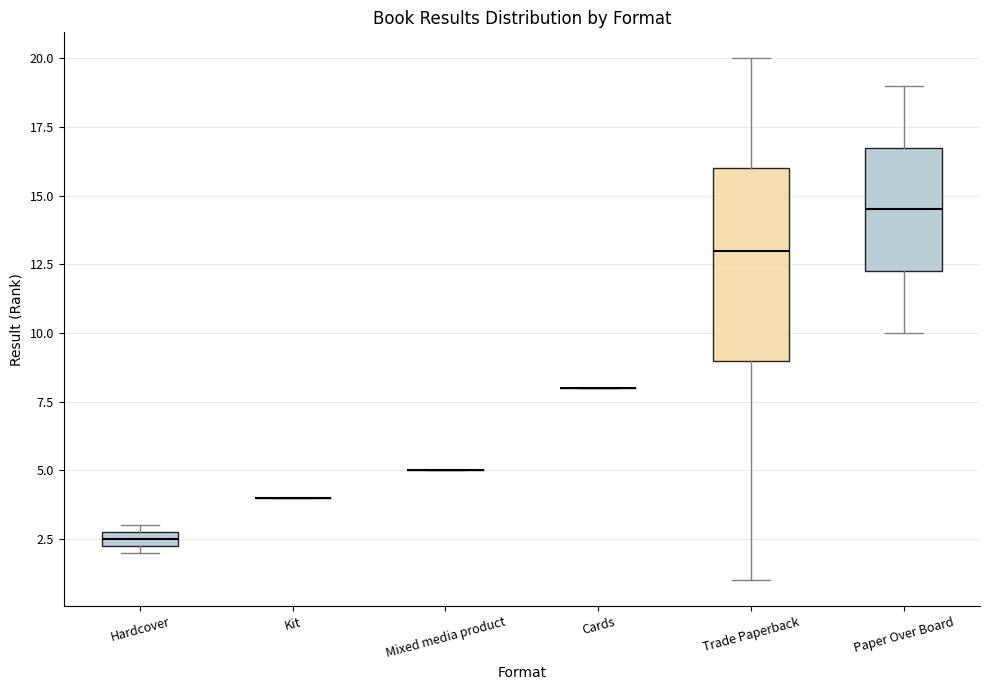

Comparing the boxes themselves (not the whiskers), which one is the tallest?

Trade Paperback